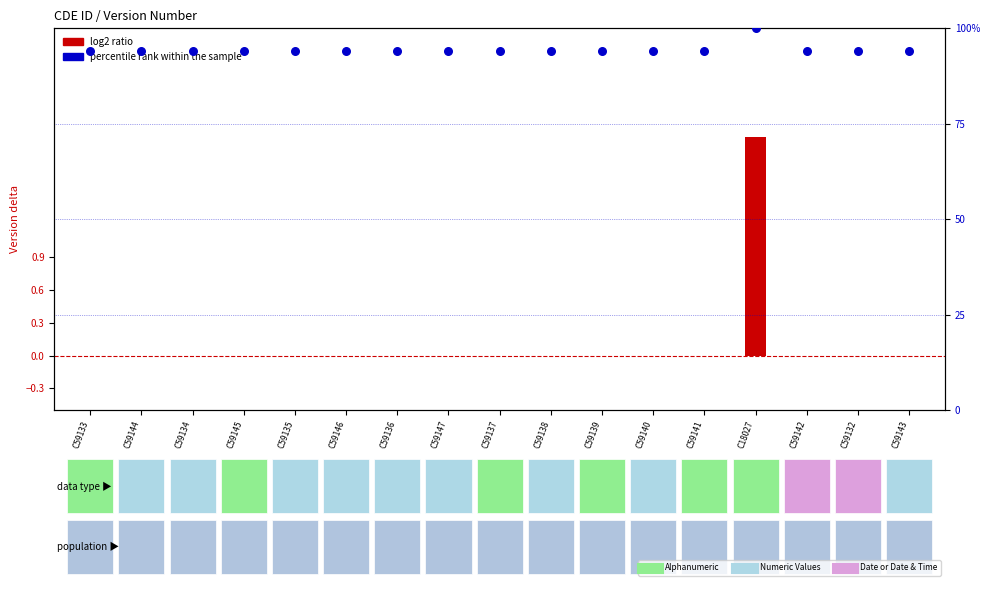

At which category is the sum across all series the highest?

C18027